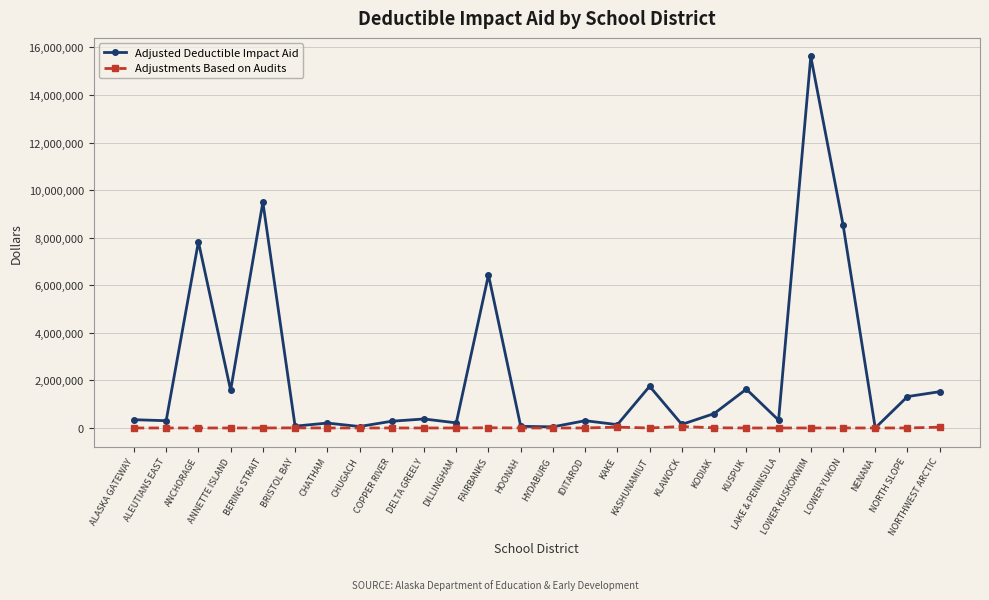

Which series has the largest range (max minus min)?

Adjusted Deductible Impact Aid